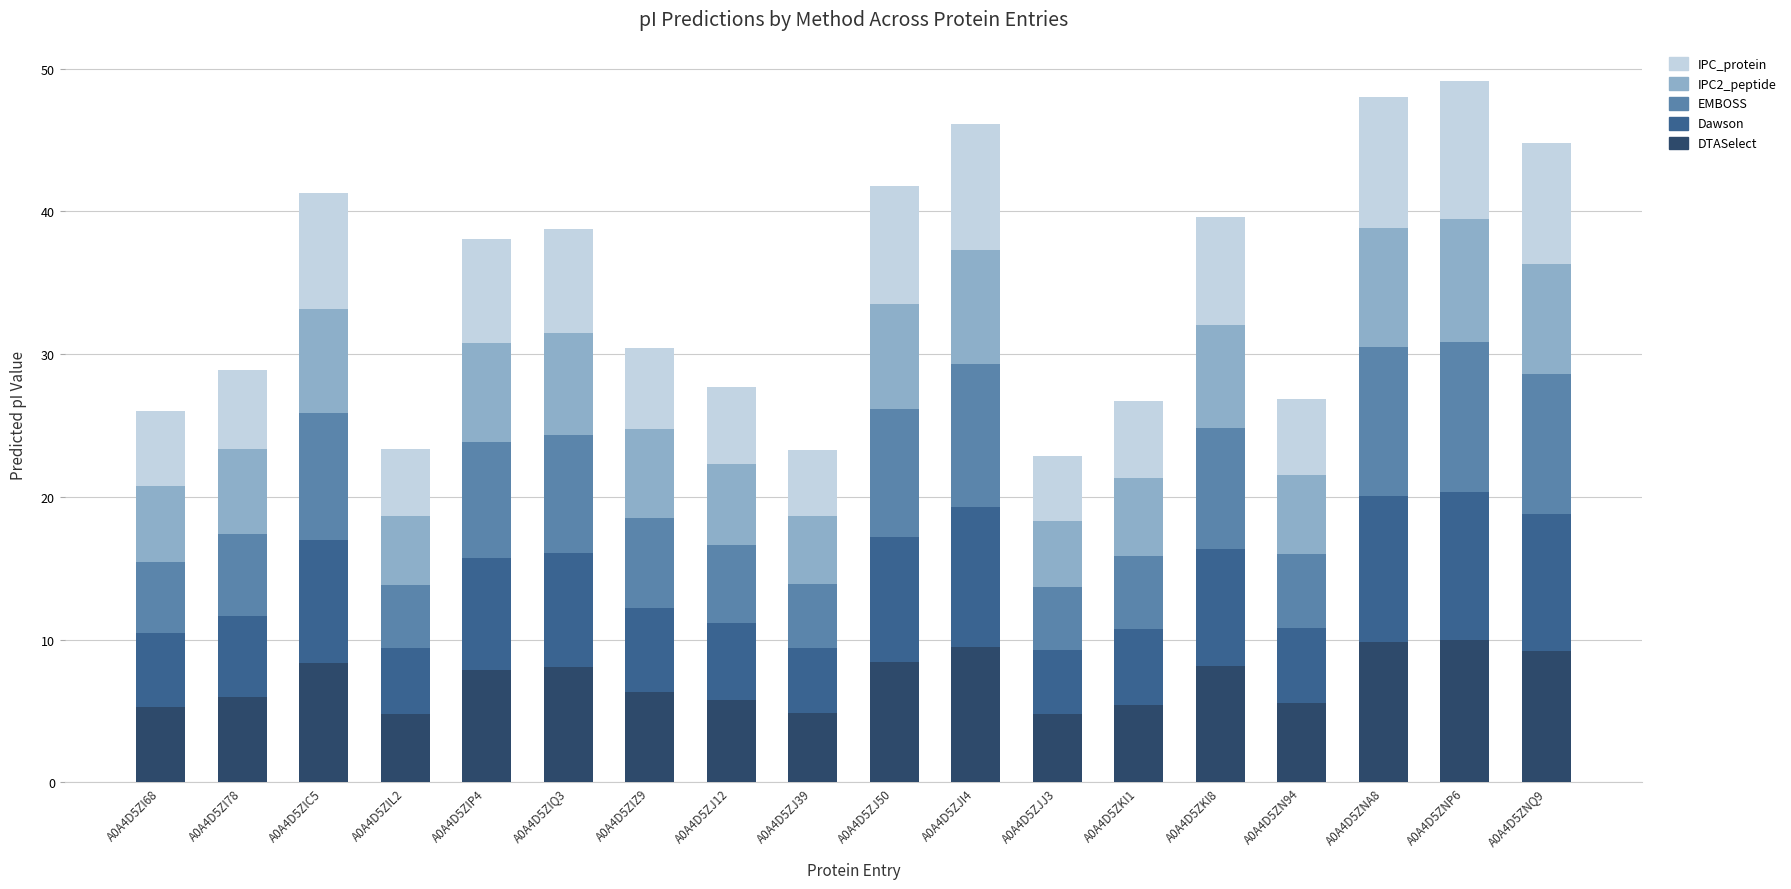

What is the difference between the second highest and second lowest values in the DTASelect series?

5.1